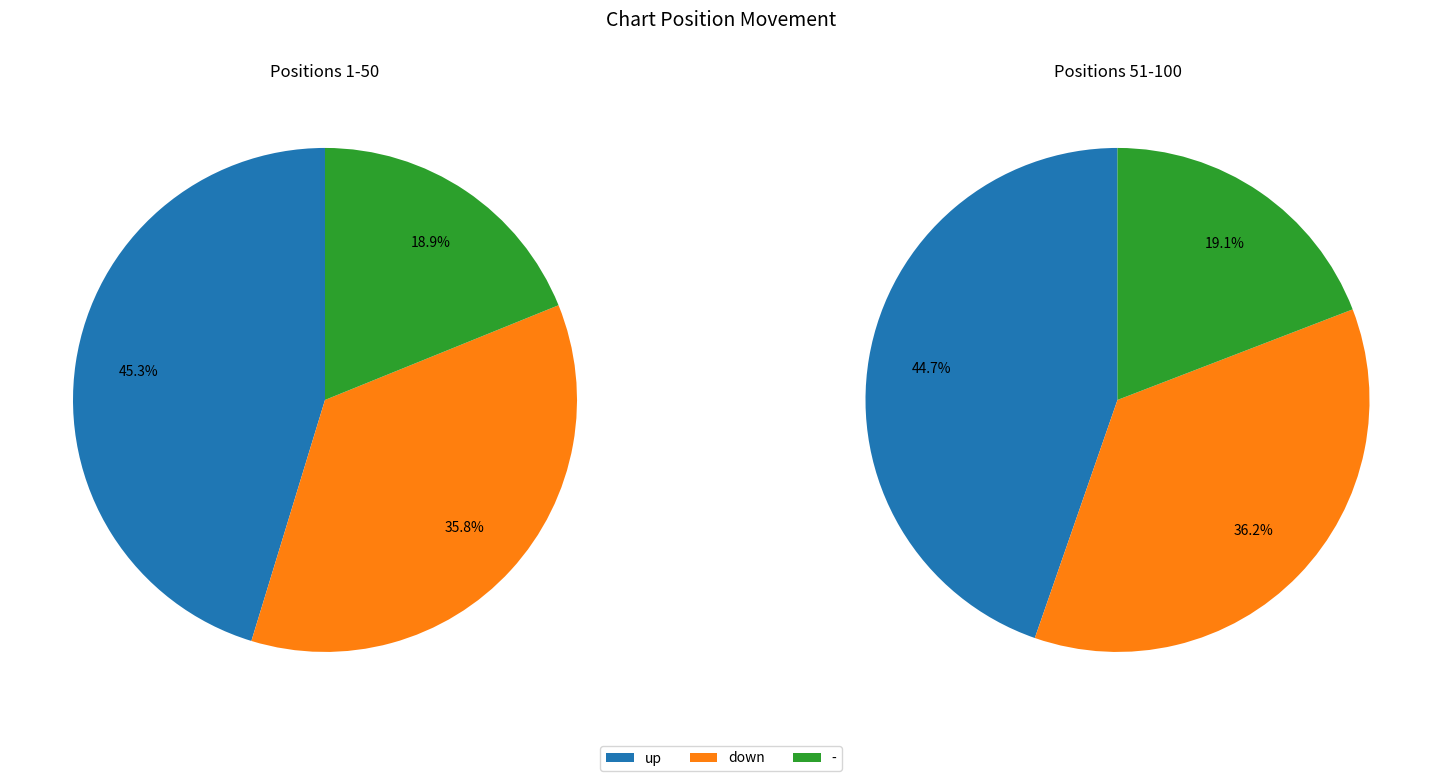

To the nearest percent, what is the average slice percentage?

33%